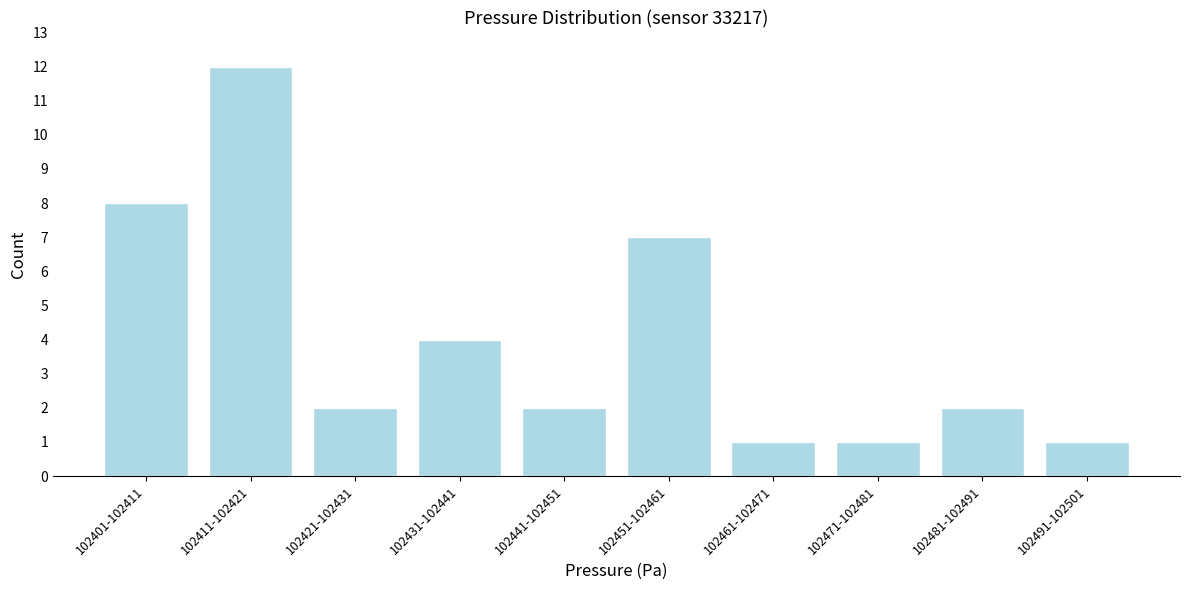

Reading left to right, list all the values displayed in this chart.

8	12	2	4	2	7	1	1	2	1